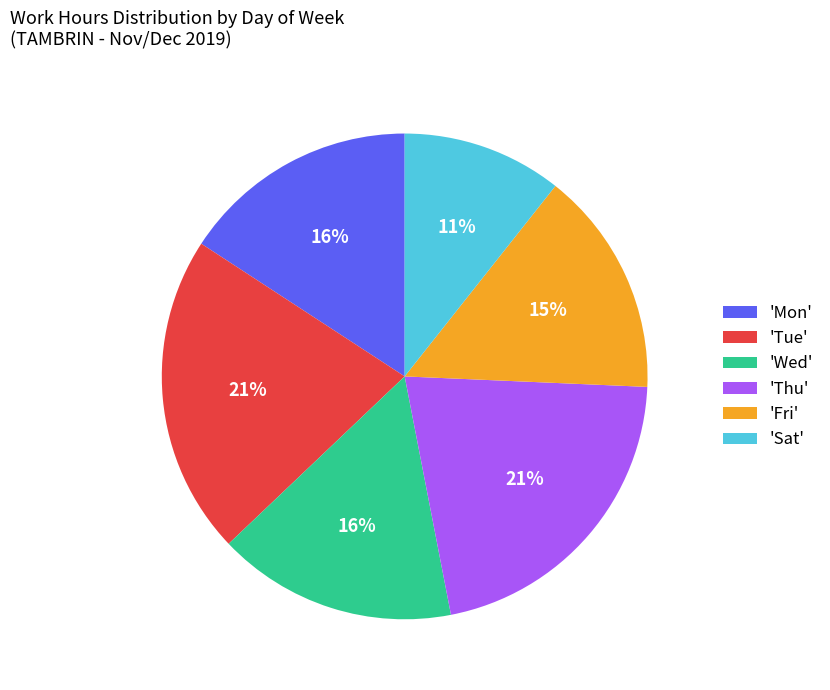

To the nearest percent, what is the average slice percentage?

17%